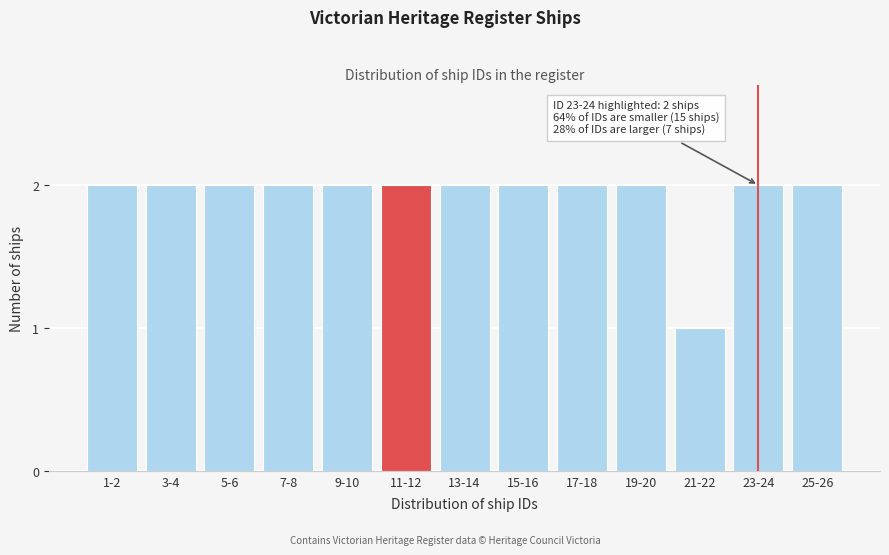

Reading left to right, transcribe all the data shown in this chart.

2	2	2	2	2	2	2	2	2	2	1	2	2